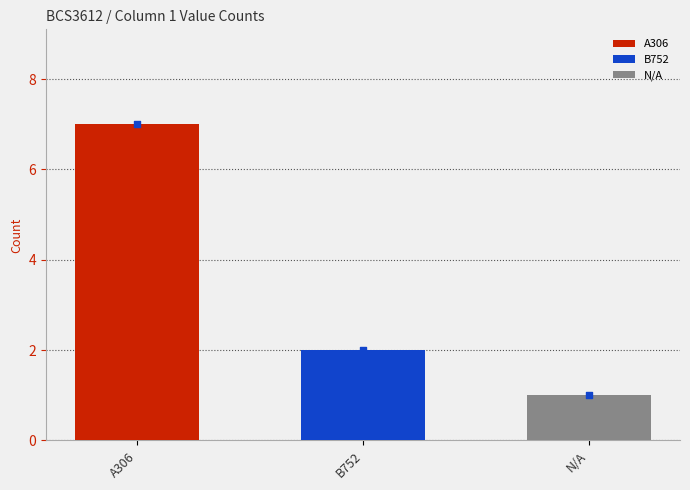

Is the value of A306 at N/A greater than the value of N/A at A306?

No